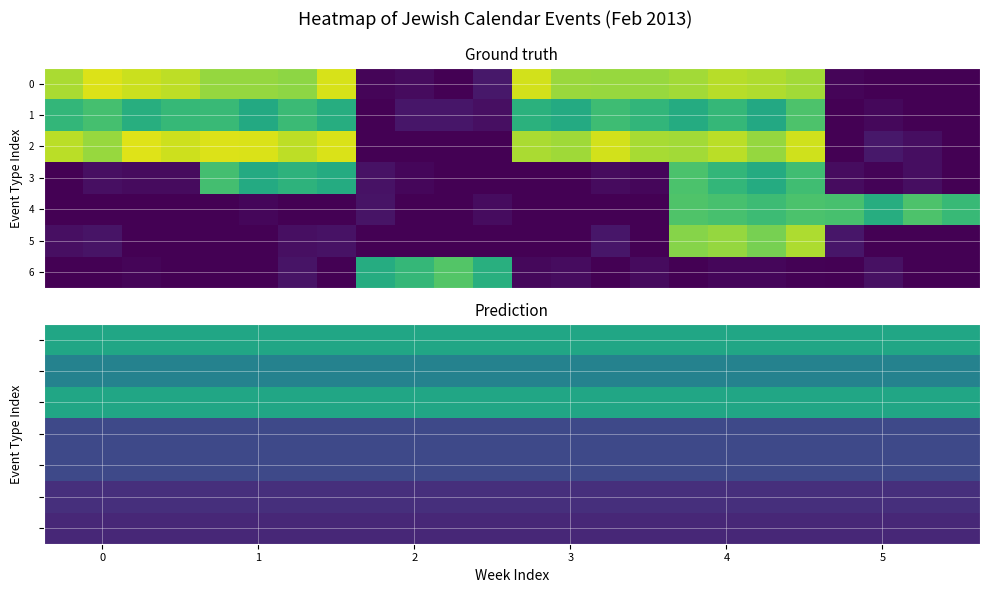

List the series in order of their peak value, lowest first.

6, 5, 3, 4, 1, 0, 2